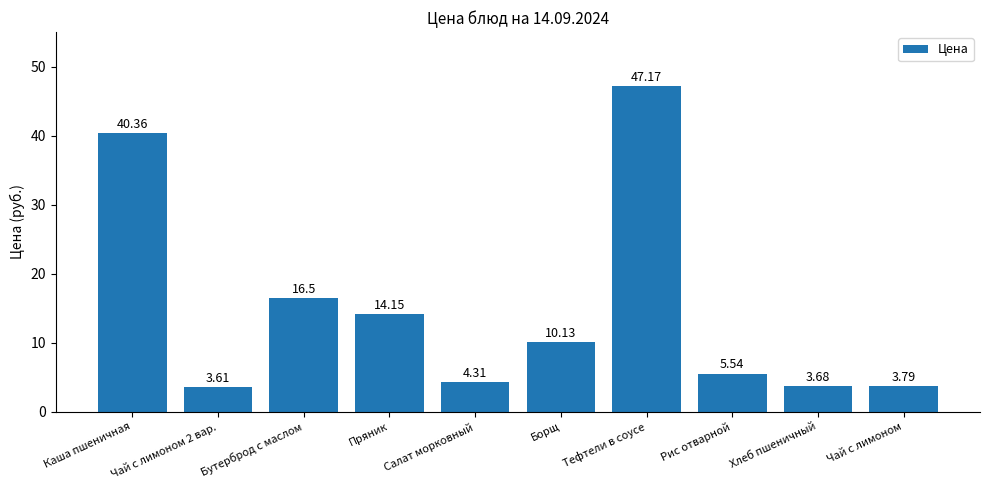

What position from the left is Хлеб пшеничный?

9